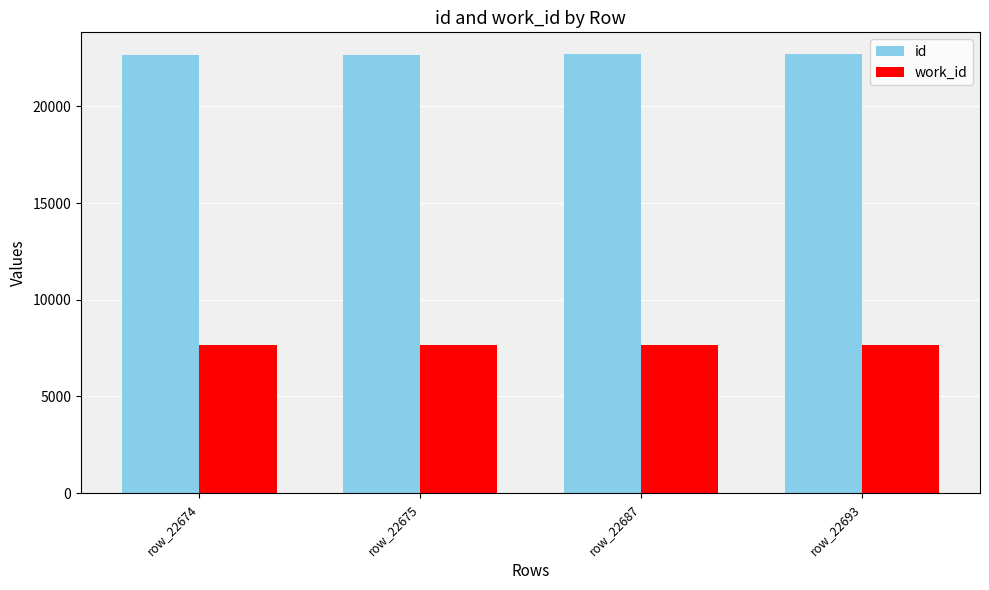

Rank the series at row_22693 from highest to lowest value.

id, work_id